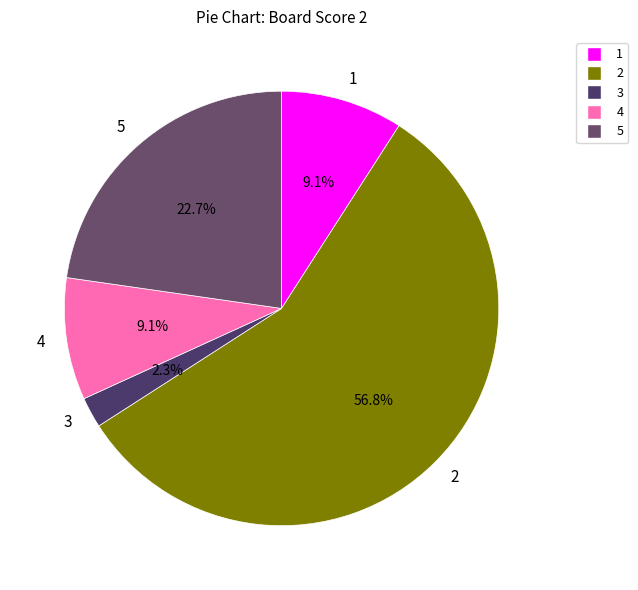

Count the number of slices in the pie.

5